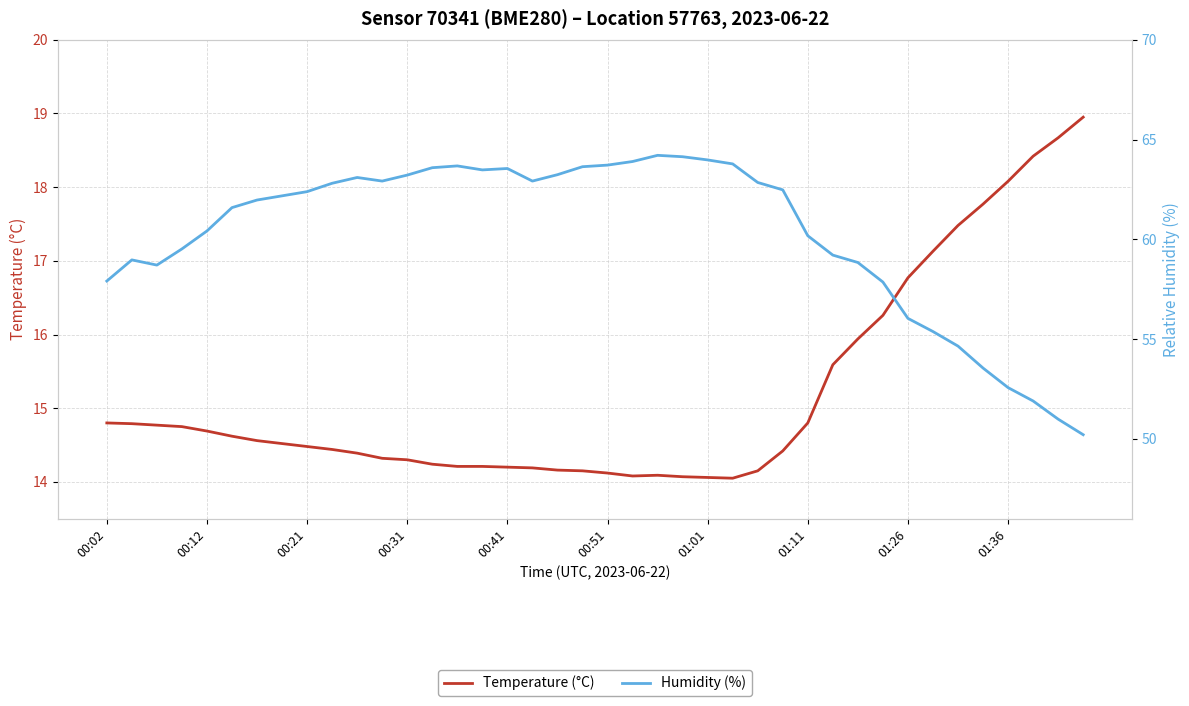

Which series changed the most between 28 and 30?

Humidity (%)